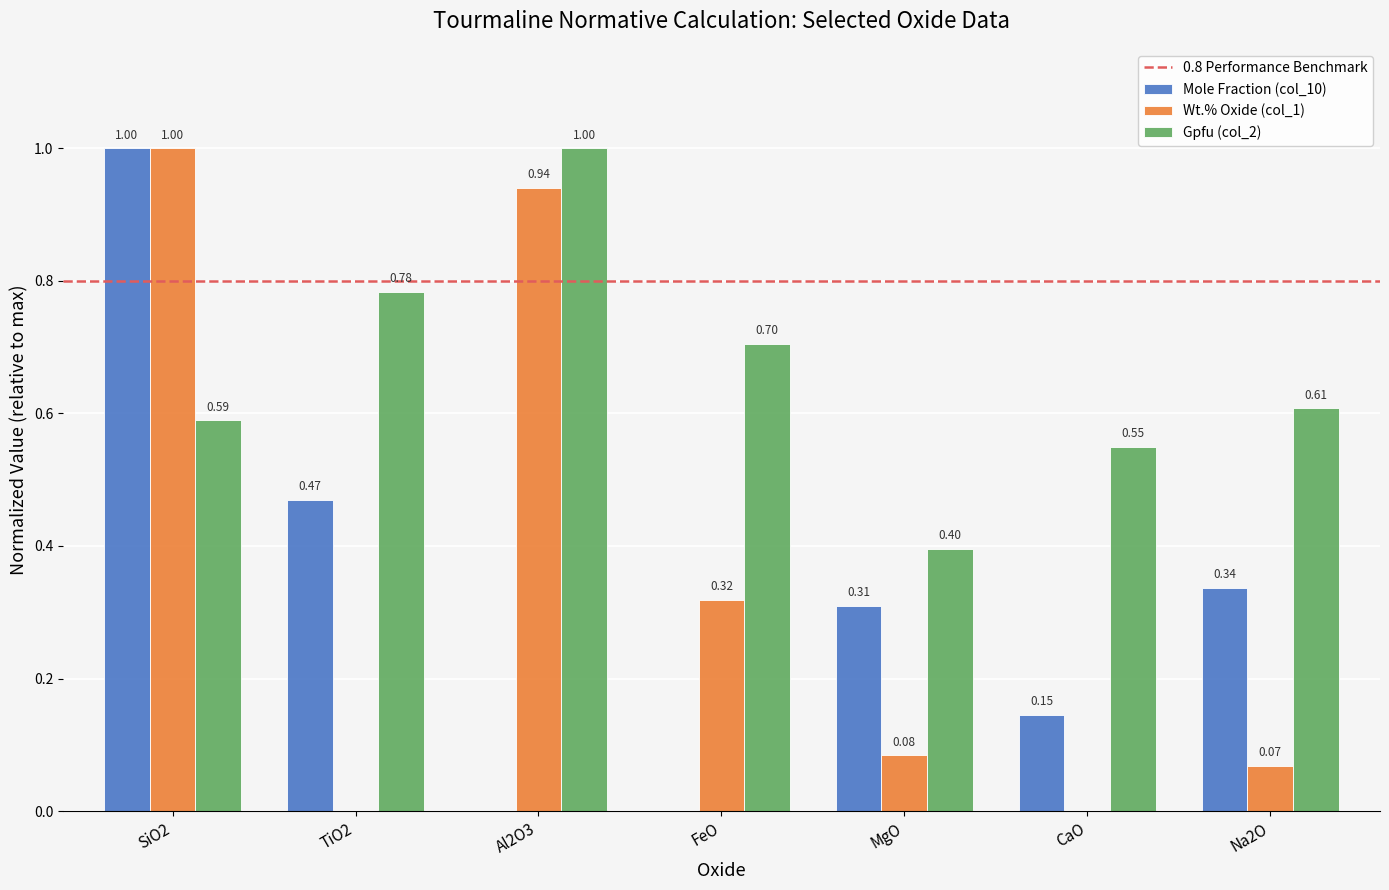

How many groups of bars are there?

7